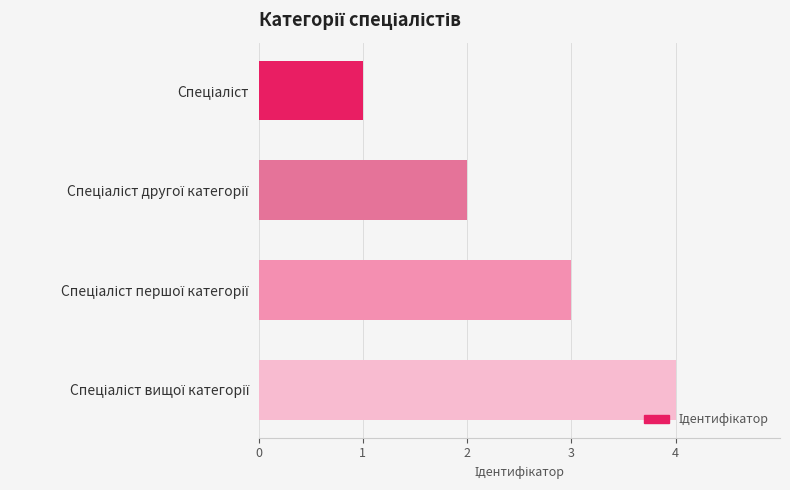

What is the difference between the maximum and minimum values?

3